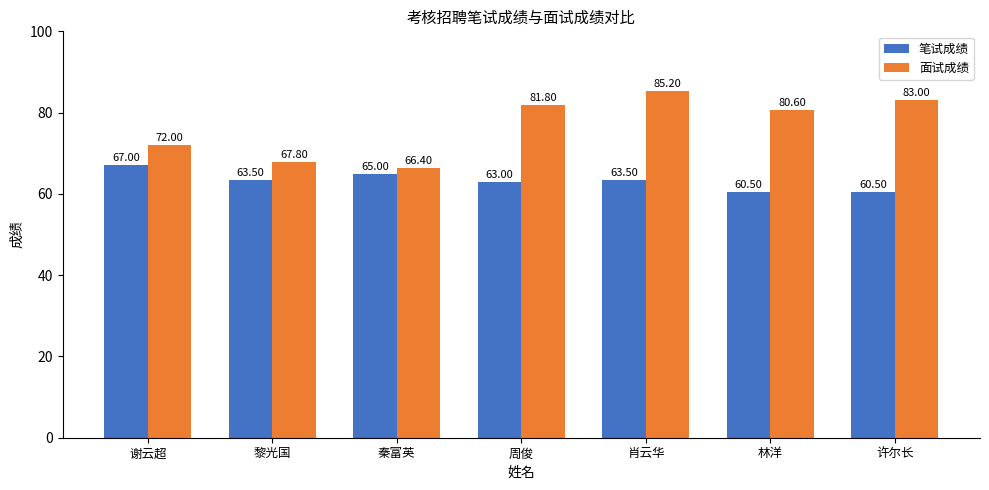

What are all the series names shown in the legend?

笔试成绩, 面试成绩